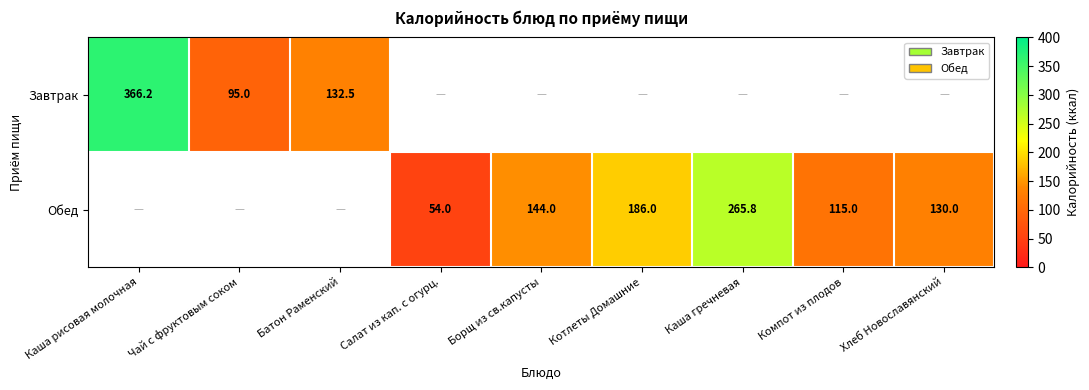

List the series in order of their peak value, highest first.

Завтрак, Обед